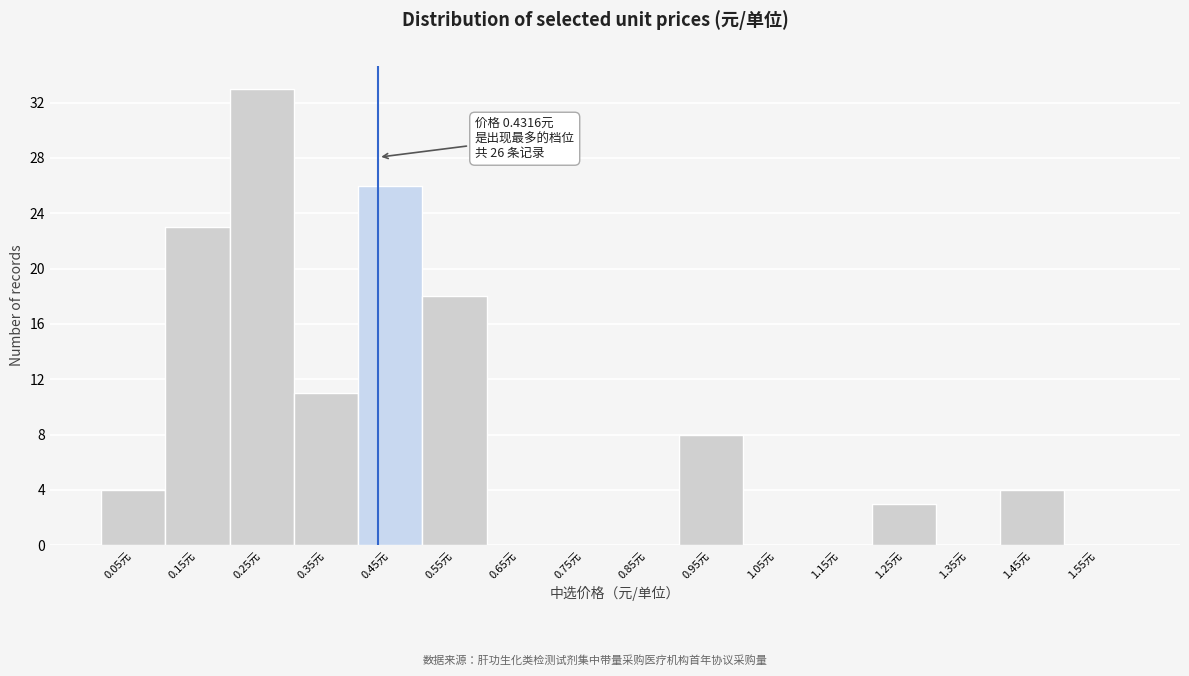

Which range on the x-axis has the tallest bar?

0.2 to 0.3